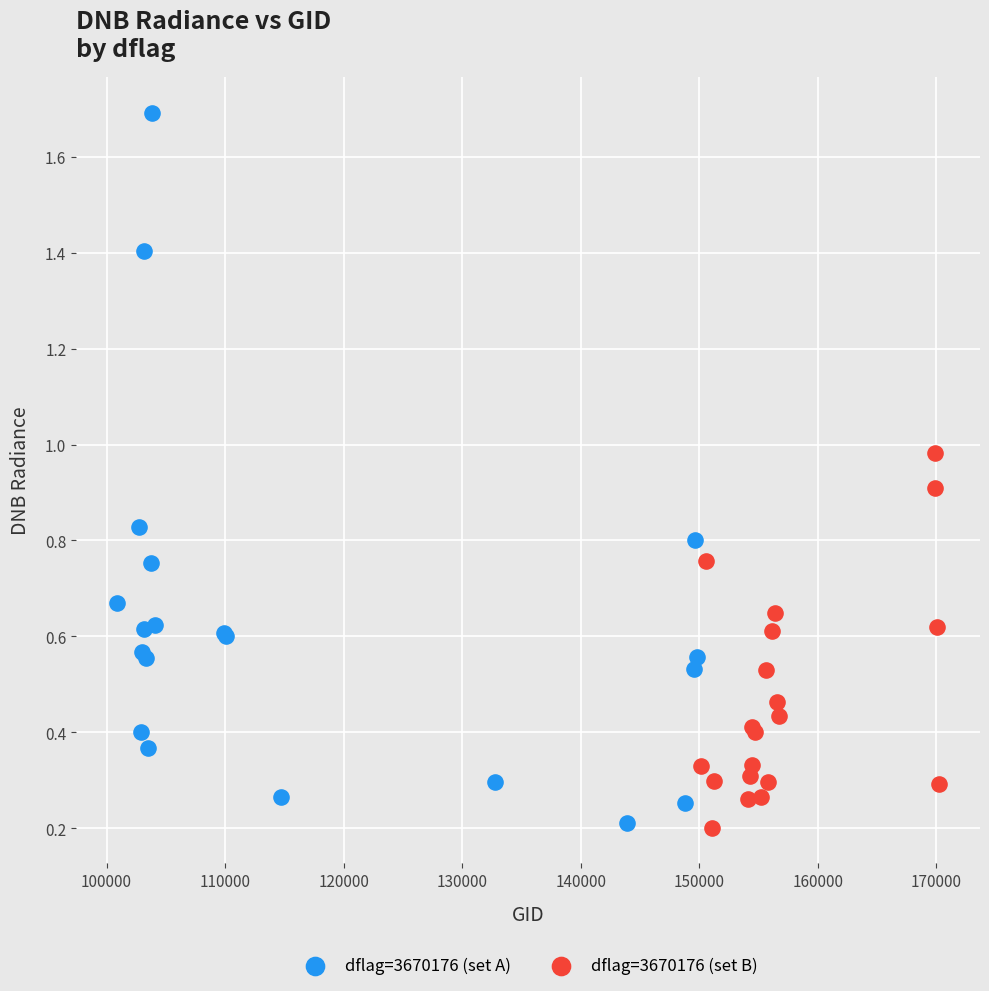

Which series has the widest spread of Y values?

dflag=3670176 (set A)